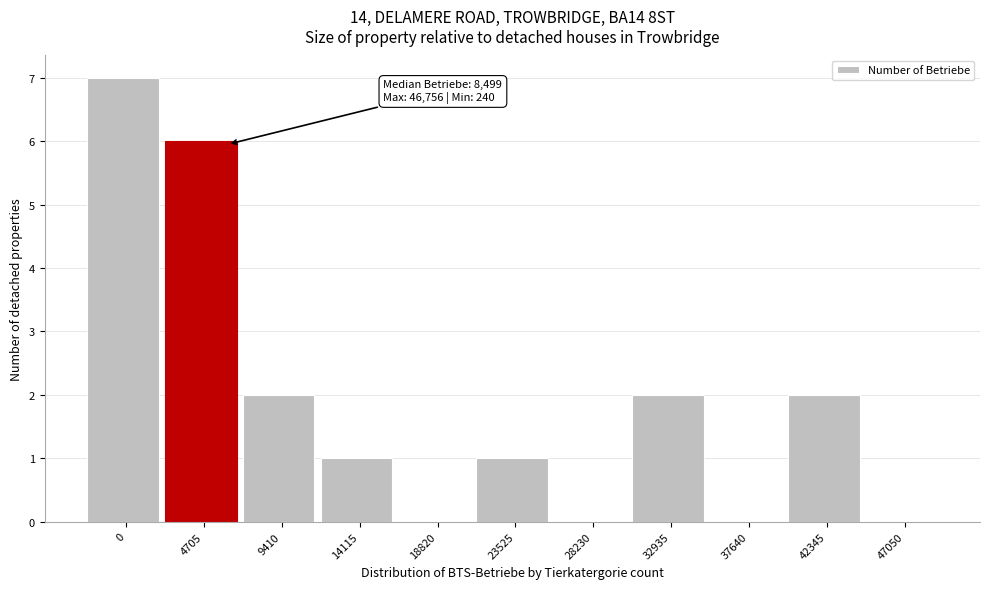

Reading right to left, transcribe all the data shown in this chart.

47050=0	42345=2	37640=0	32935=2	28230=0	23525=1	18820=0	14115=1	9410=2	4705=6	0=7